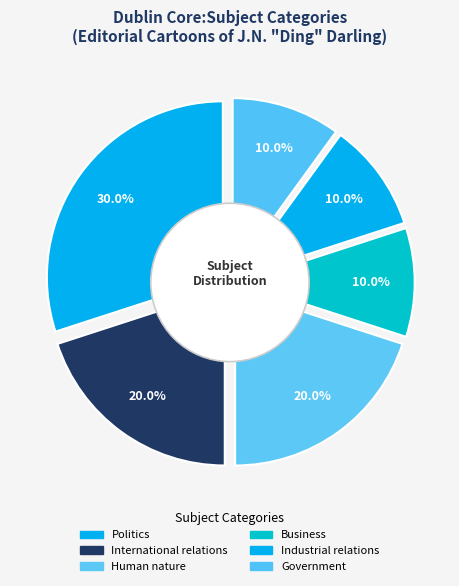

To the nearest percent, what percentage of the pie is International relations?

20%